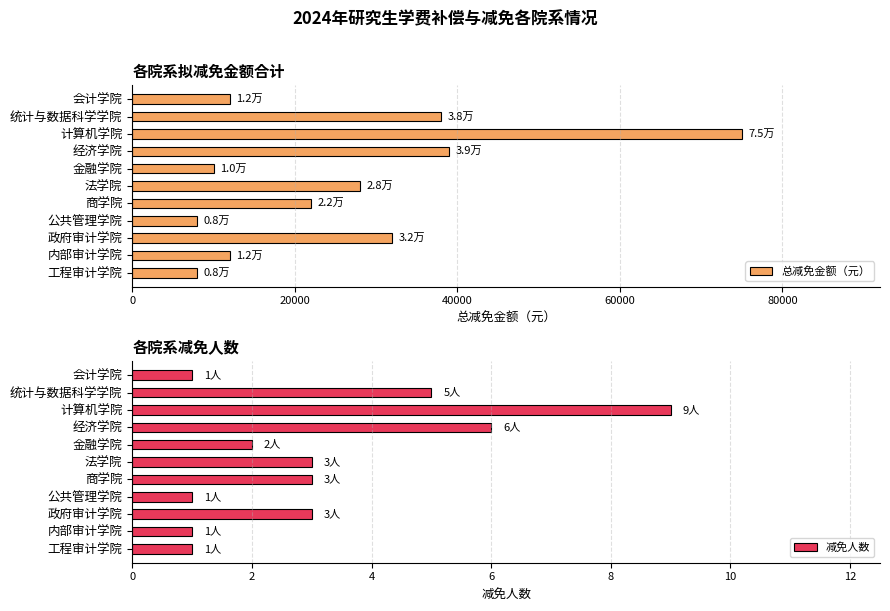

How many data points does each series have?

11